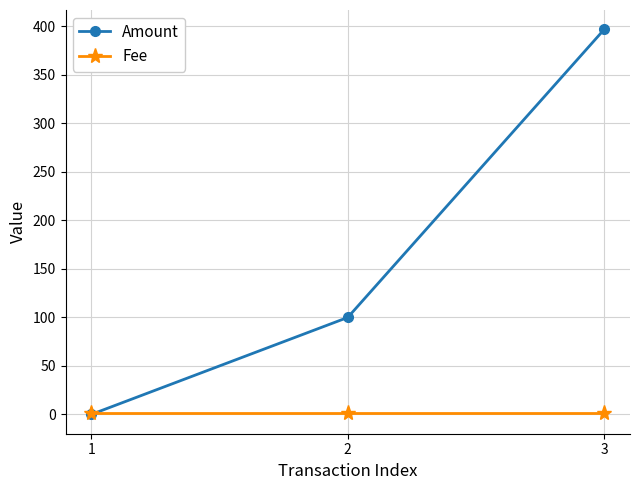

What is the highest value of the Amount series?

397